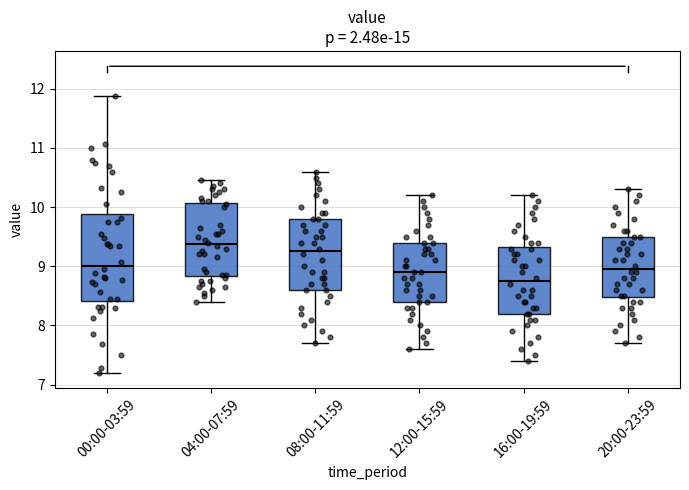

Which box has the highest median line?

04:00-07:59